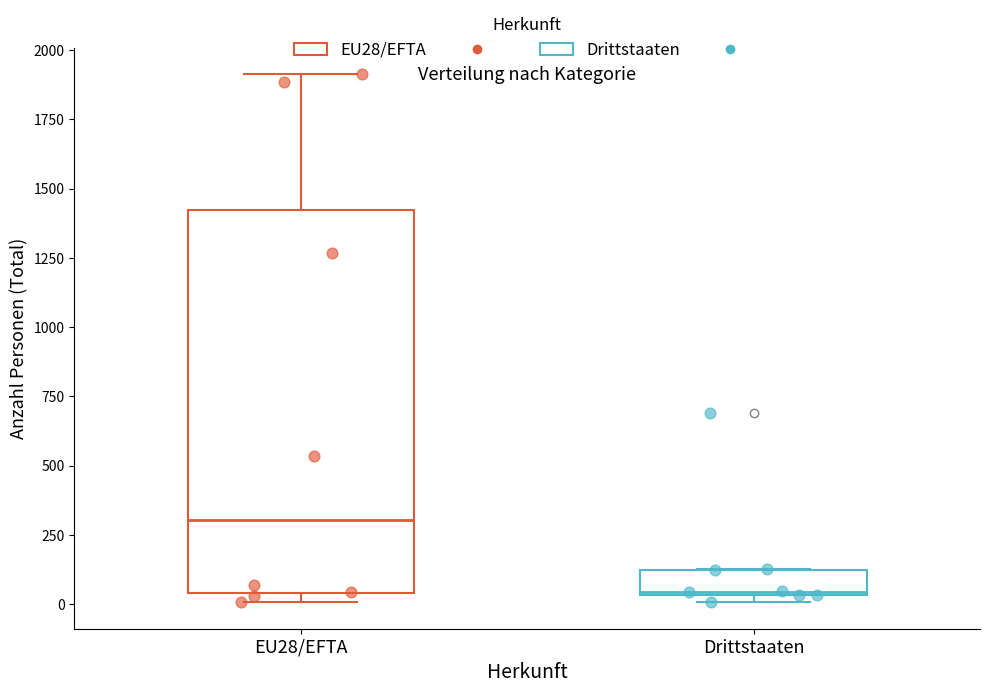

Reading left to right, read every box against the y-axis: the position of its median line, the range the box covers, and the ends of its whiskers. The values are not printed on the chart, so give them approximately, as read against the axis.

EU28/EFTA: median 300, box 50 to 1400, whiskers 0 to 1900
Drittstaaten: median 50, box 50 to 100, whiskers 0 to 150